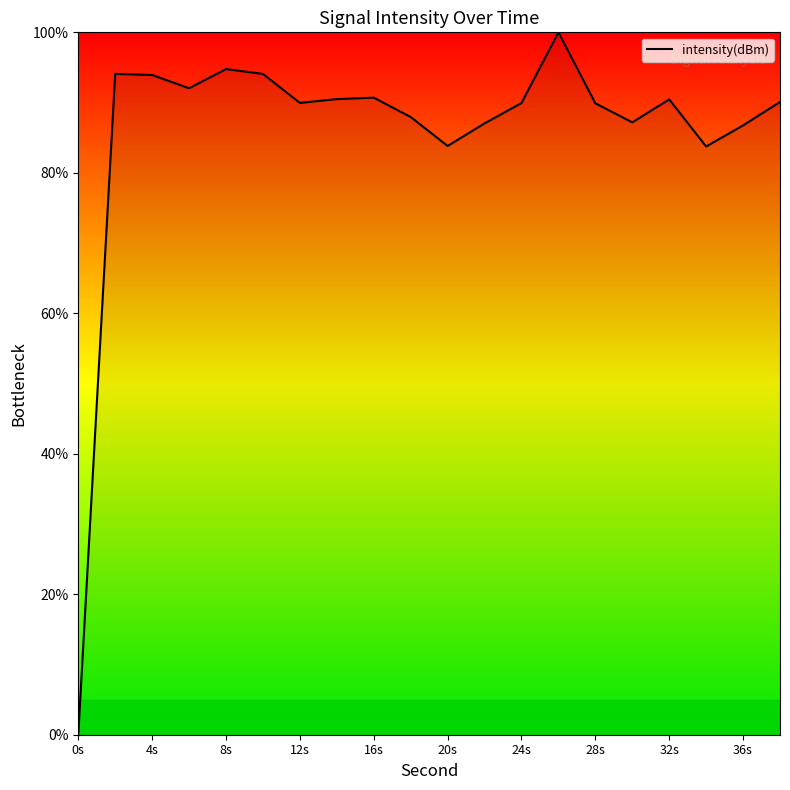

Count the number of data series in this chart.

1